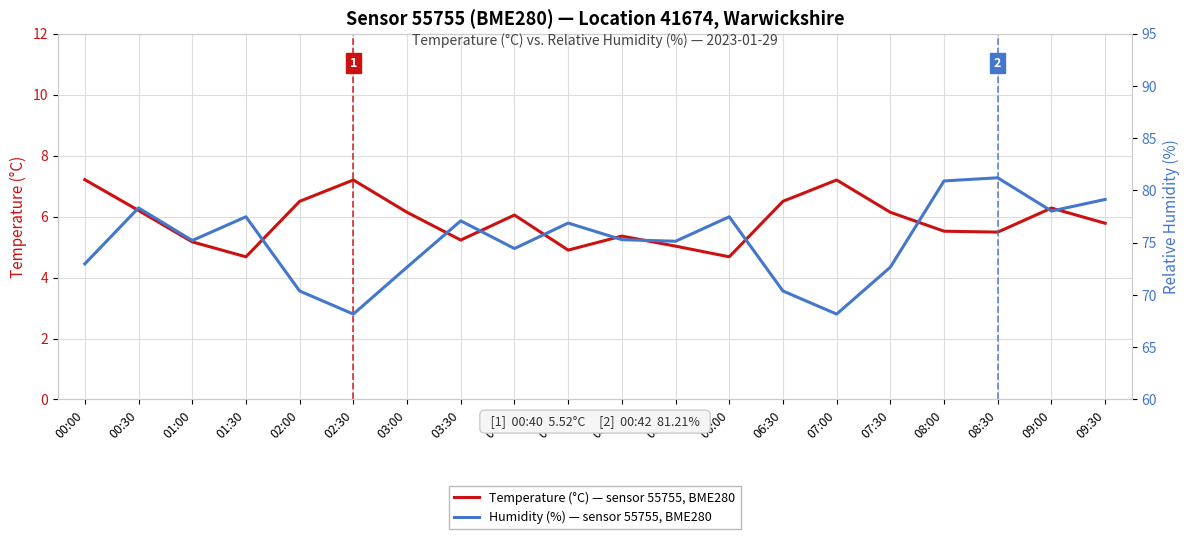

Which category has the highest value in the Humidity (%) series?

08:30